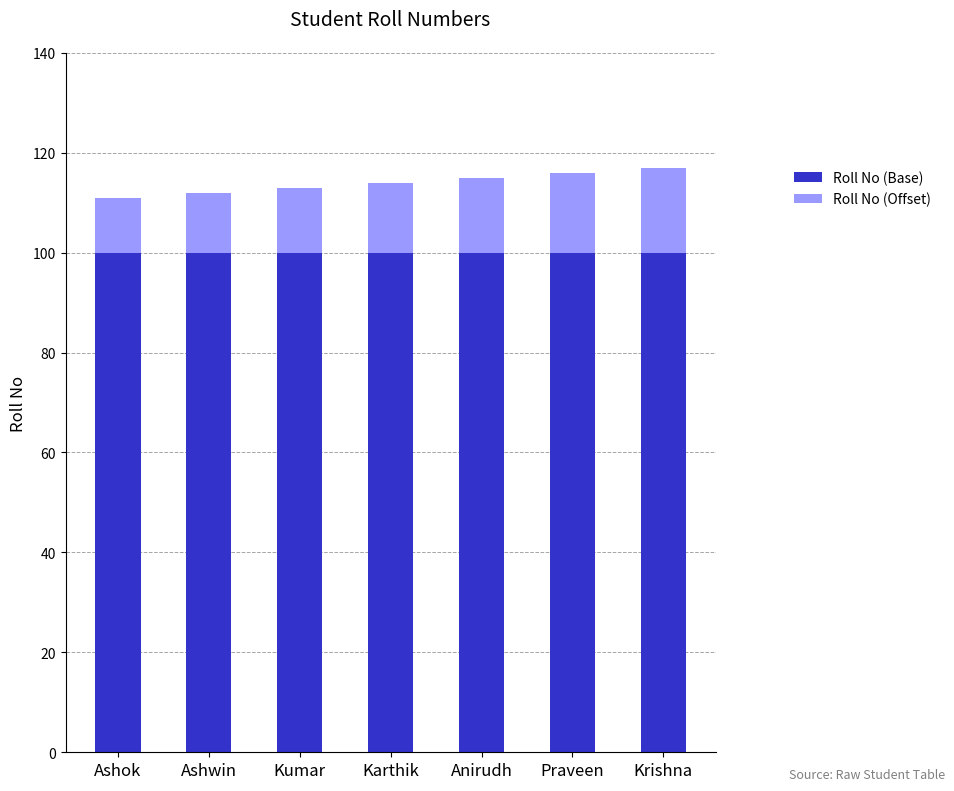

True or false: Roll No (Base) has a value of 100 at Anirudh.

True